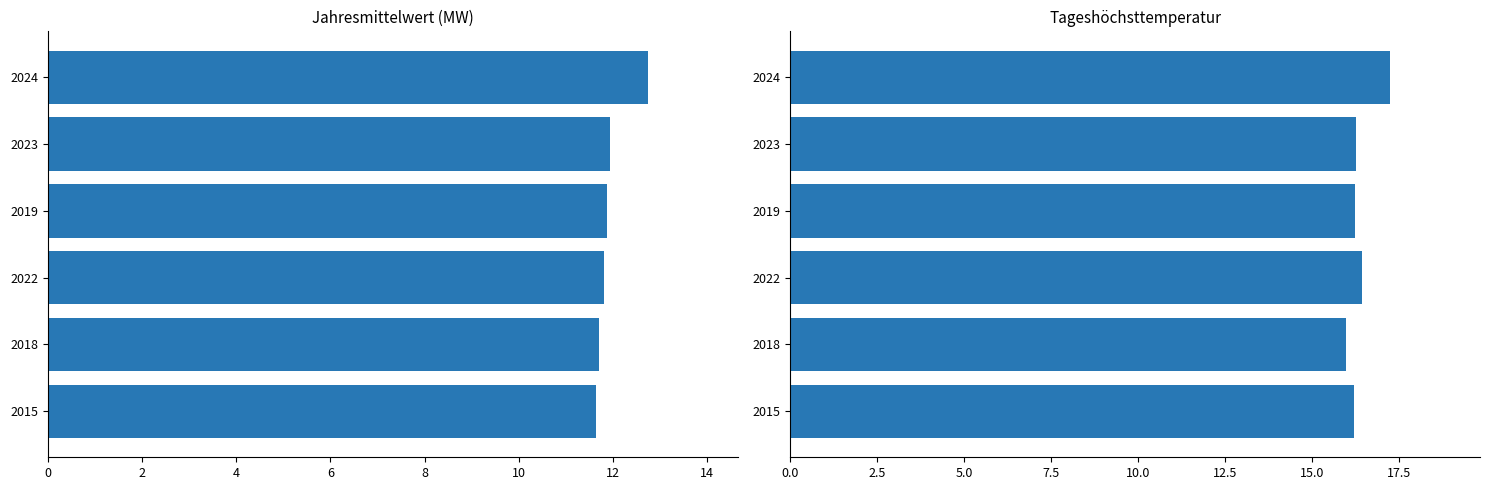

What is the sum of all MW values?

71.7